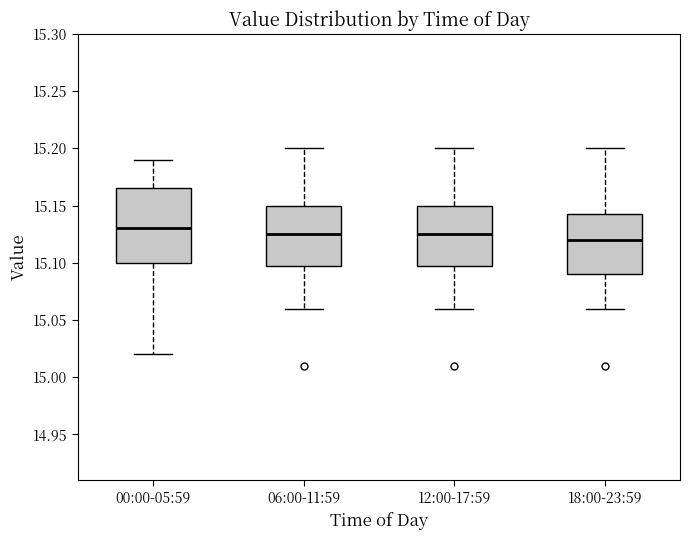

Reading left to right, read every box against the y-axis: the position of its median line, the range the box covers, and the ends of its whiskers. The values are not printed on the chart, so give them approximately, as read against the axis.

00:00-05:59: median 15.130, box 15.100 to 15.165, whiskers 15.020 to 15.190
06:00-11:59: median 15.125, box 15.100 to 15.150, whiskers 15.060 to 15.200
12:00-17:59: median 15.125, box 15.100 to 15.150, whiskers 15.060 to 15.200
18:00-23:59: median 15.120, box 15.090 to 15.145, whiskers 15.060 to 15.200